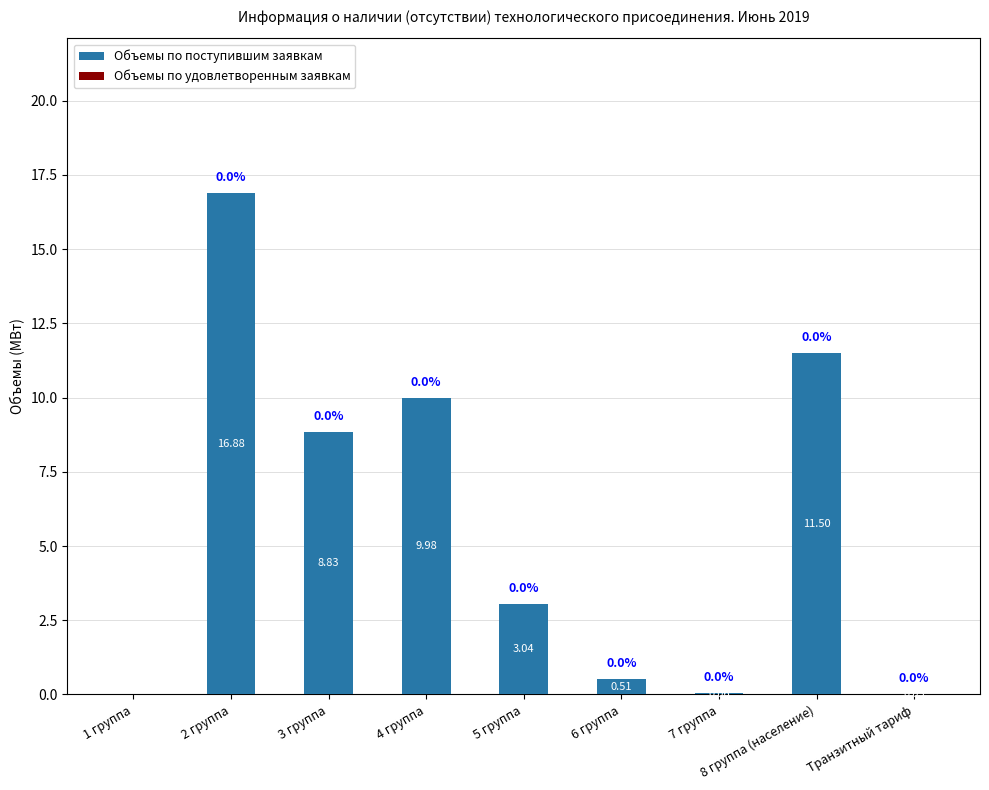

Are the bars horizontal?

No